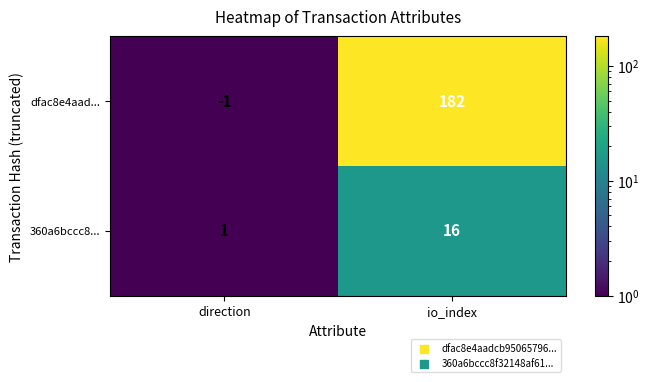

Rank the categories by dfac8e4aad... value from highest to lowest.

io_index, direction